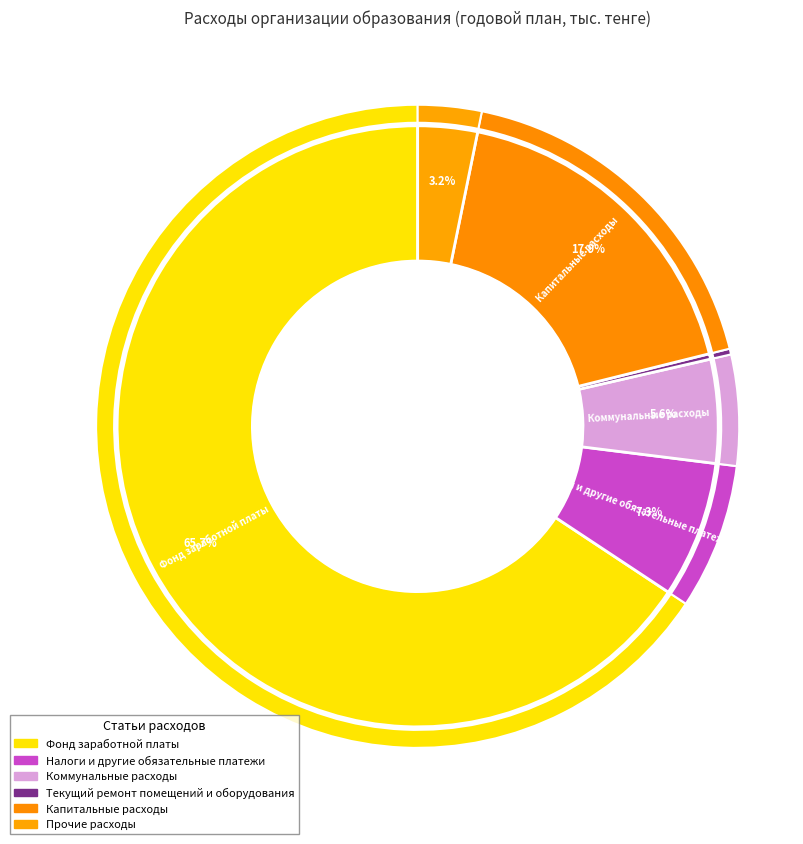

To the nearest percent, what portion does Налоги и другие обязательные платежи represent?

7%